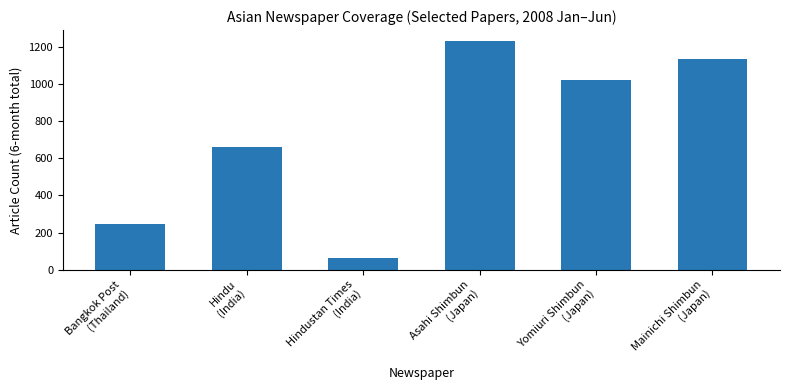

What is the difference between the values at Asahi Shimbun
(Japan) and Hindu
(India)?

568